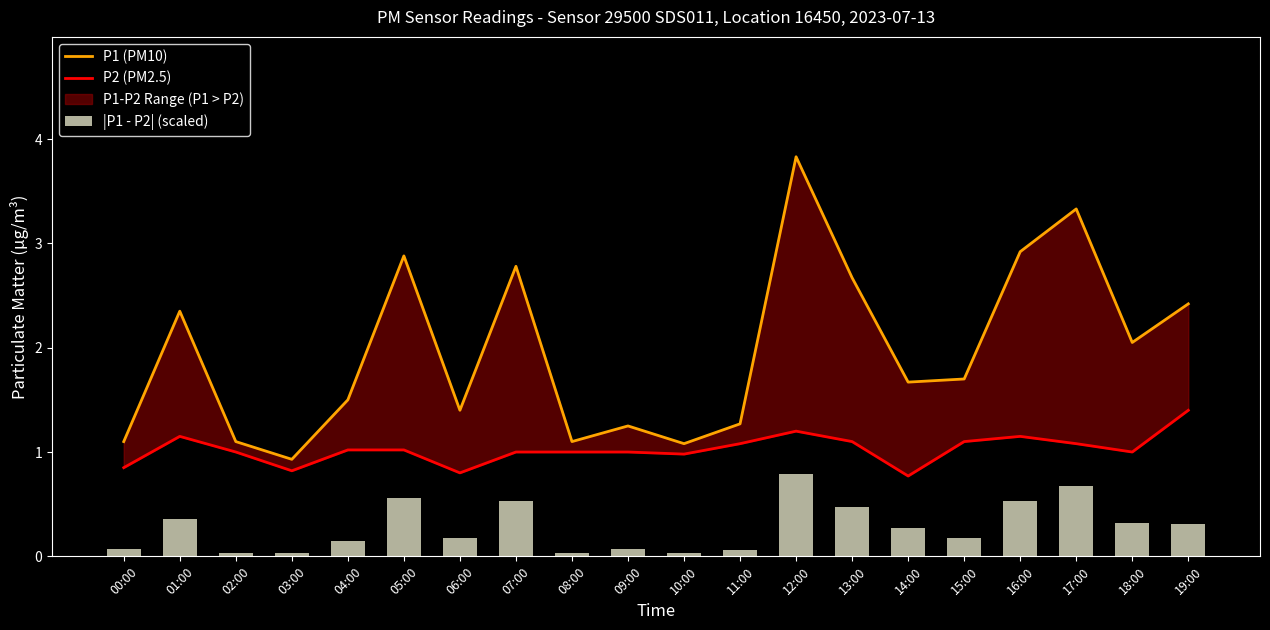

Are the bars grouped side by side (vs. stacked)?

Yes